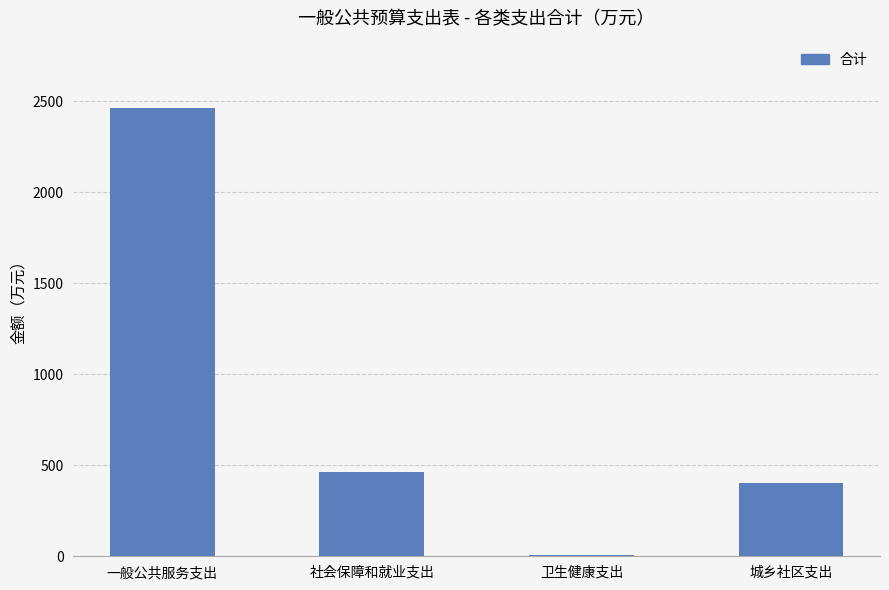

What is the ratio of the value at 城乡社区支出 to the value at 社会保障和就业支出?

0.9